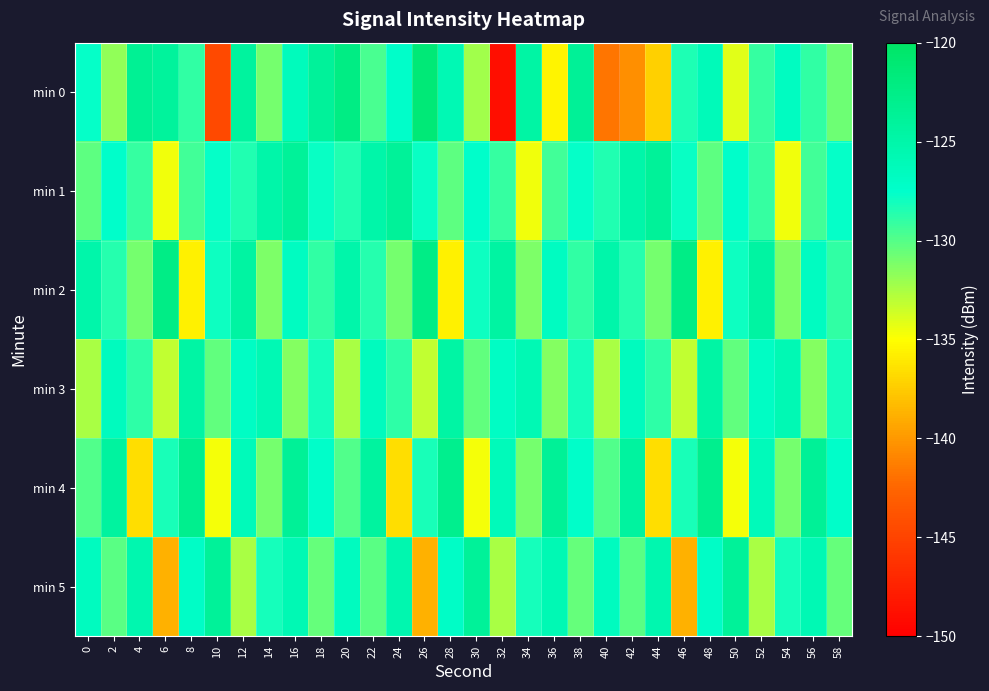

Reading left to right, what are all the values shown in this chart?

min 0: 0=-127.7	2=-131.8	4=-123.4	6=-124.1	8=-129.0	10=-144.5	12=-124.1	14=-130.9	16=-126.4	18=-124.0	20=-122.3	22=-129.7	24=-127.4	26=-121.4	28=-125.8	30=-132.2	32=-148.9	34=-124.6	36=-135.5	38=-123.7	40=-141.7	42=-140.4	44=-137.3	46=-128.4	48=-126.1	50=-134.1	52=-129.1	54=-126.7	56=-128.9	58=-130.7
min 1: 0=-130.3	2=-127.5	4=-129.1	6=-134.6	8=-129.5	10=-127.7	12=-128.5	14=-124.9	16=-123.8	18=-127.8	20=-128.5	22=-124.9	24=-123.8	26=-127.8	28=-130.3	30=-127.5	32=-129.1	34=-134.6	36=-129.5	38=-127.7	40=-128.5	42=-124.9	44=-123.8	46=-127.8	48=-130.3	50=-127.5	52=-129.1	54=-134.6	56=-129.5	58=-127.7
min 2: 0=-125.1	2=-128.7	4=-131.0	6=-122.3	8=-135.7	10=-127.9	12=-124.6	14=-131.2	16=-126.8	18=-129.0	20=-125.1	22=-128.7	24=-131.0	26=-122.3	28=-135.7	30=-127.9	32=-124.6	34=-131.2	36=-126.8	38=-129.0	40=-125.1	42=-128.7	44=-131.0	46=-122.3	48=-135.7	50=-127.9	52=-124.6	54=-131.2	56=-126.8	58=-129.0
min 3: 0=-132.5	2=-126.5	4=-128.9	6=-133.2	8=-124.7	10=-130.3	12=-127.0	14=-125.8	16=-131.5	18=-128.1	20=-132.5	22=-126.5	24=-128.9	26=-133.2	28=-124.7	30=-130.3	32=-127.0	34=-125.8	36=-131.5	38=-128.1	40=-132.5	42=-126.5	44=-128.9	46=-133.2	48=-124.7	50=-130.3	52=-127.0	54=-125.8	56=-131.5	58=-128.1
min 4: 0=-129.9	2=-124.3	4=-136.5	6=-128.2	8=-123.0	10=-134.7	12=-126.3	14=-131.0	16=-123.7	18=-127.3	20=-129.9	22=-124.3	24=-136.5	26=-128.2	28=-123.0	30=-134.7	32=-126.3	34=-131.0	36=-123.7	38=-127.3	40=-129.9	42=-124.3	44=-136.5	46=-128.2	48=-123.0	50=-134.7	52=-126.3	54=-131.0	56=-123.7	58=-127.3
min 5: 0=-126.7	2=-130.1	4=-125.4	6=-138.8	8=-127.1	10=-123.8	12=-132.4	14=-128.1	16=-125.8	18=-130.4	20=-126.7	22=-130.1	24=-125.4	26=-138.8	28=-127.1	30=-123.8	32=-132.4	34=-128.1	36=-125.8	38=-130.4	40=-126.7	42=-130.1	44=-125.4	46=-138.8	48=-127.1	50=-123.8	52=-132.4	54=-128.1	56=-125.8	58=-130.4